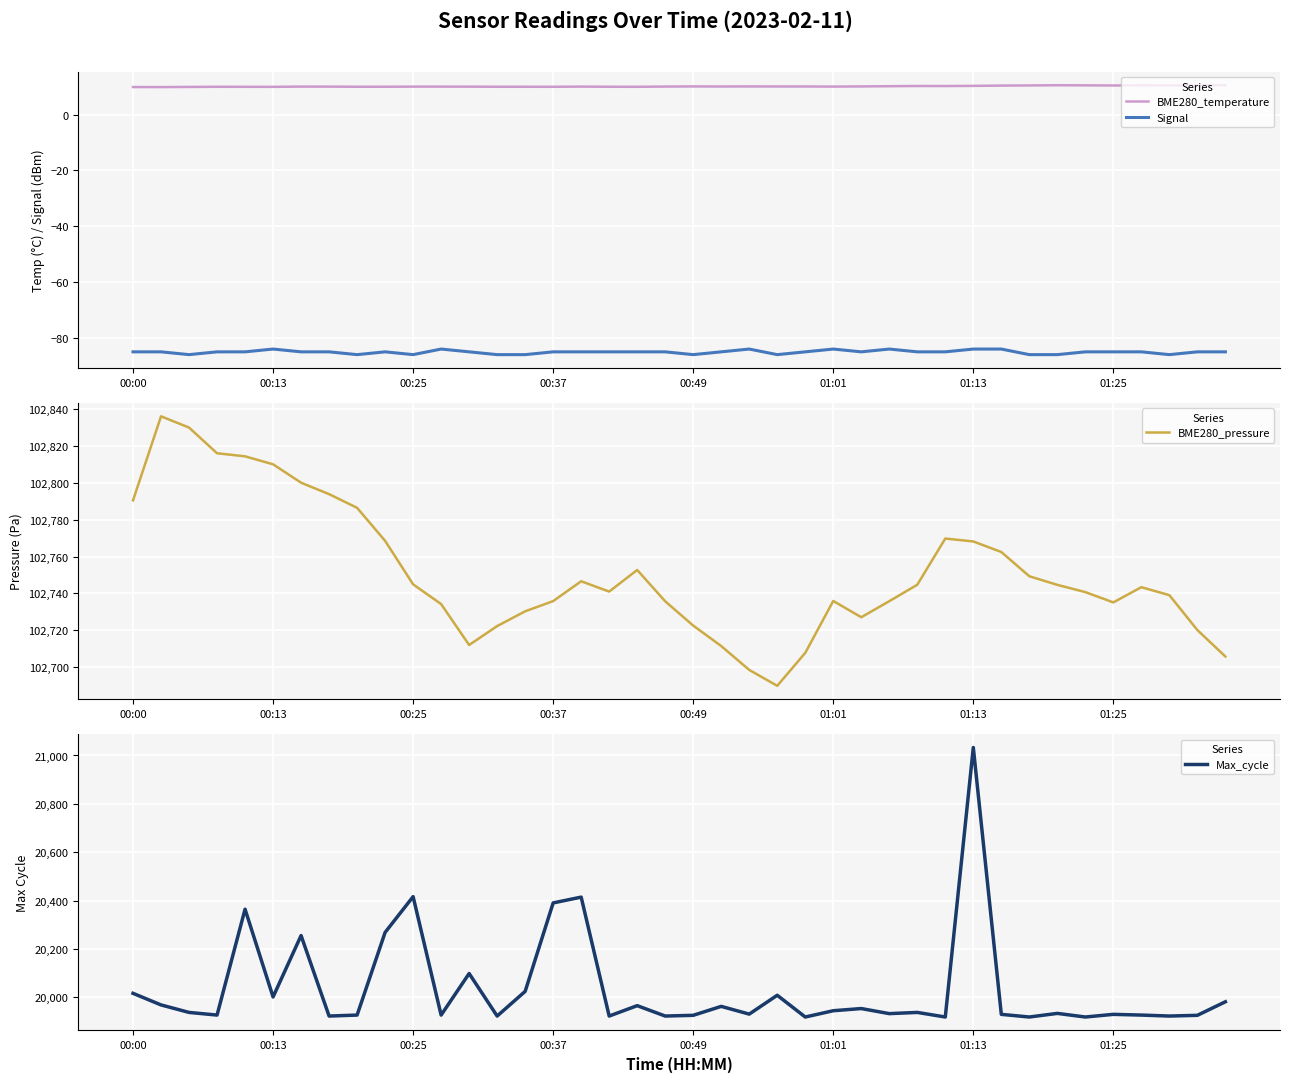

The value of BME280_temperature at 37 is 10.5. True or false?

True